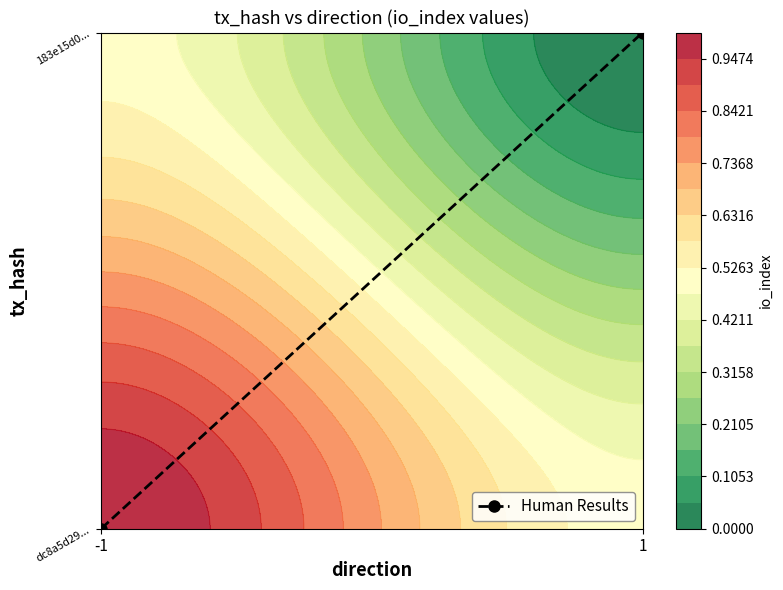

Is it true that the value at -1 is -1?

False